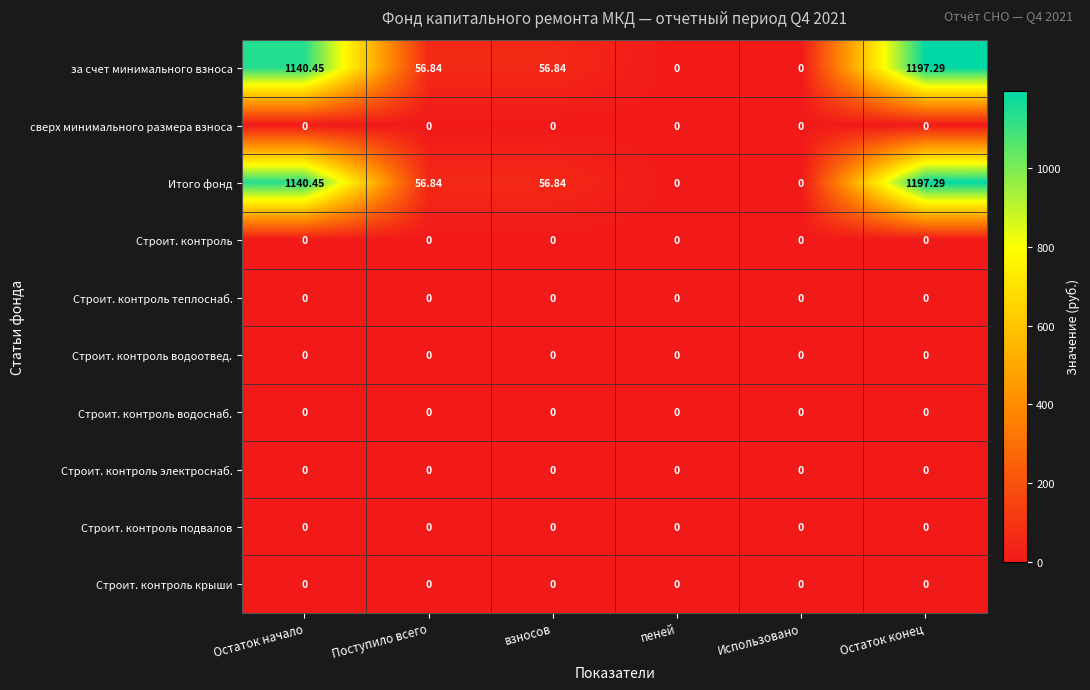

At which label does Итого фонд reach its peak?

Остаток конец